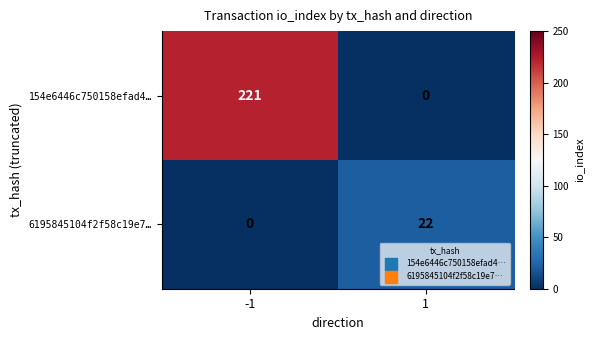

Which label corresponds to the largest value in the chart?

-1